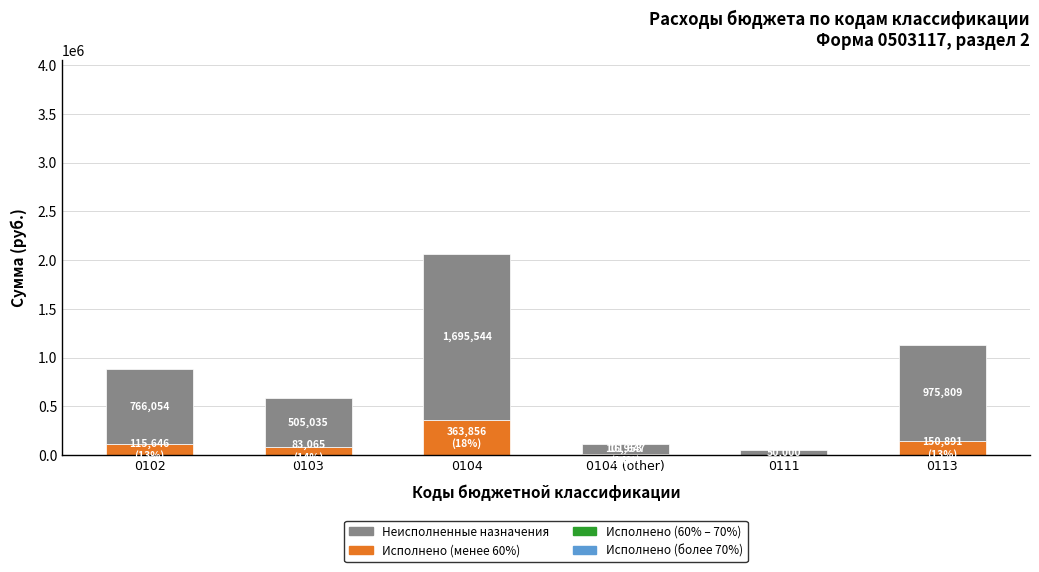

Where is the data nearest to the value 872772?

0113